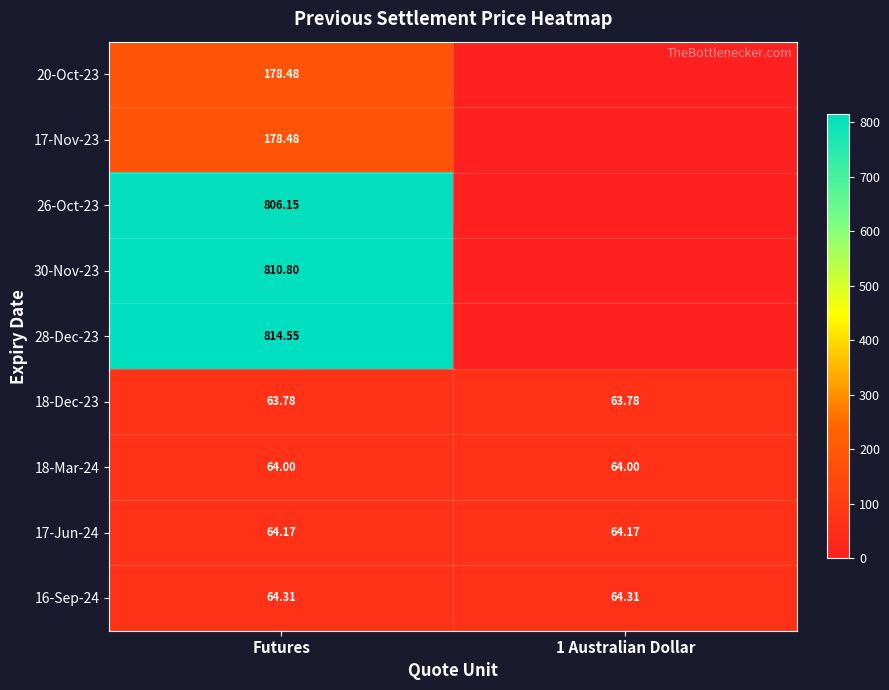

Is the value of 17-Jun-24 at Futures greater than the value of 16-Sep-24 at Futures?

No